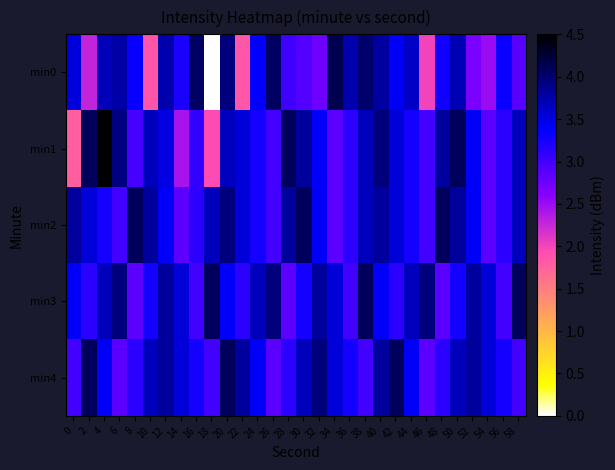

What is the total value across all series at 42?

17.7